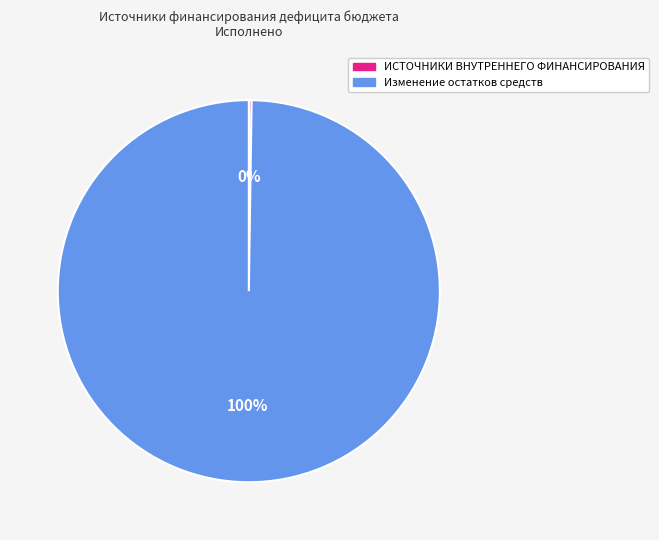

Is it true that Изменение остатков средств is 100% of the pie?

True